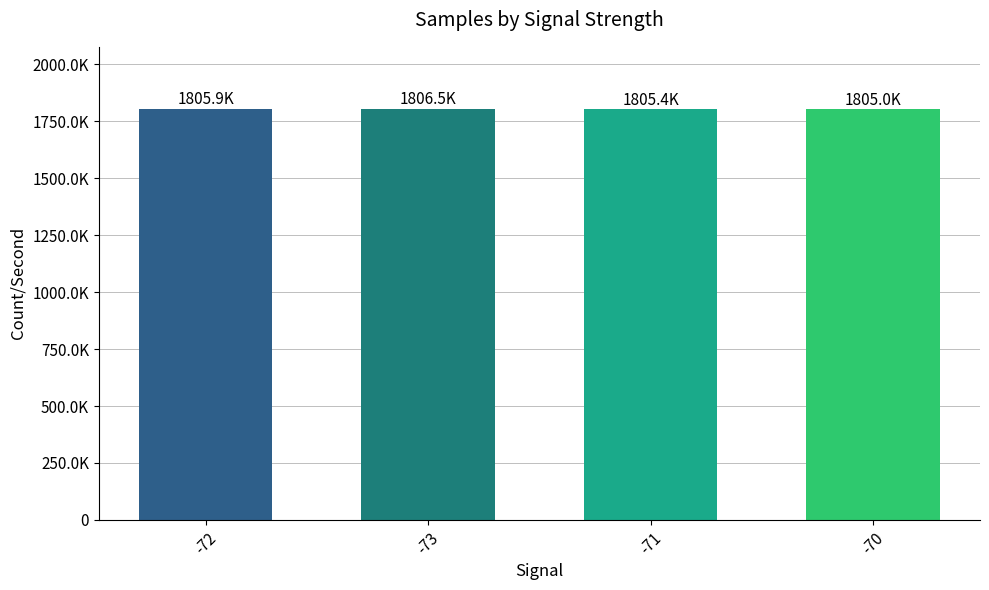

Rank the categories by value from highest to lowest.

-73, -72, -71, -70